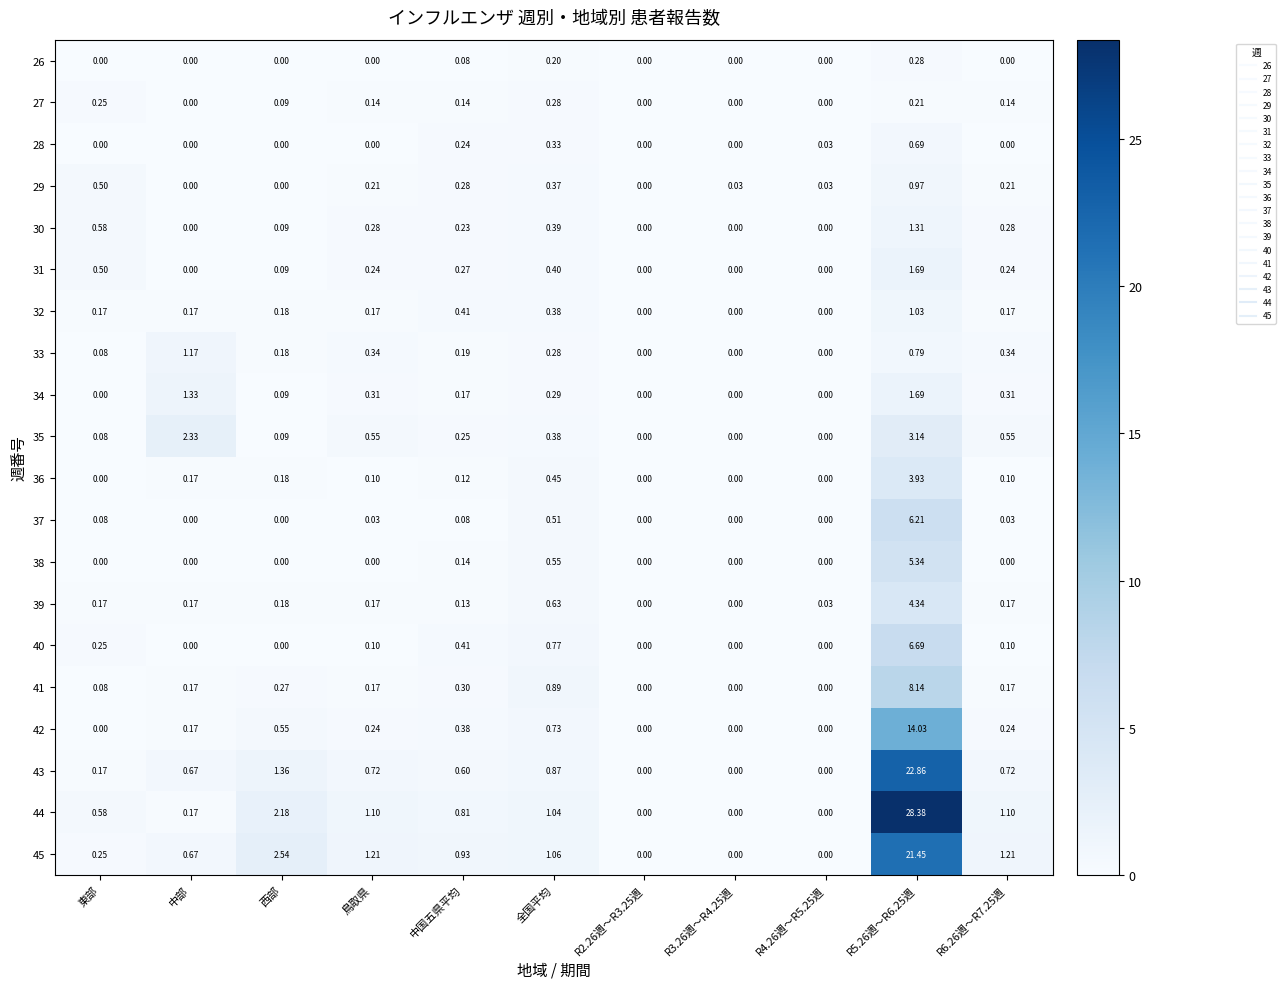

Where is 36 nearest to the value 1?

全国平均